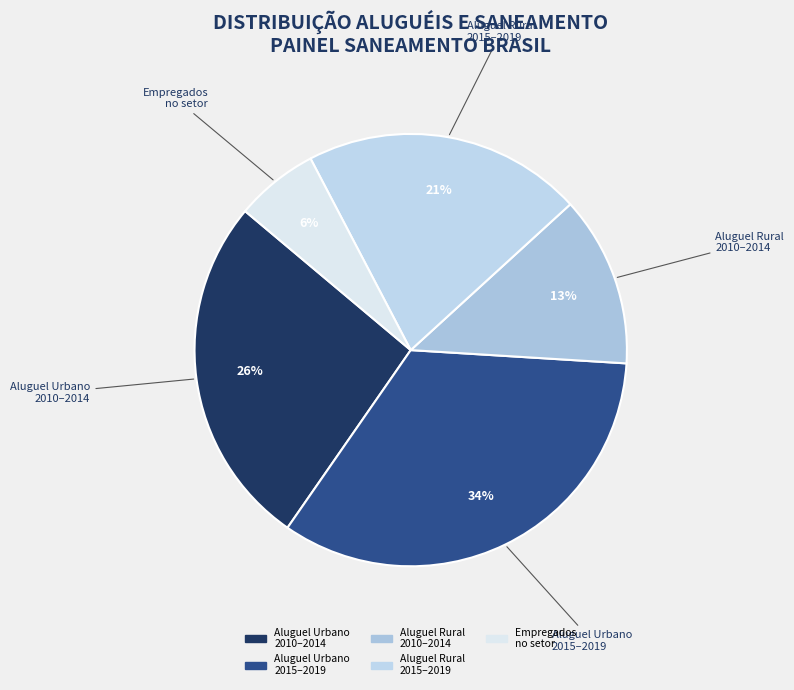

How many slices are in this pie chart?

5